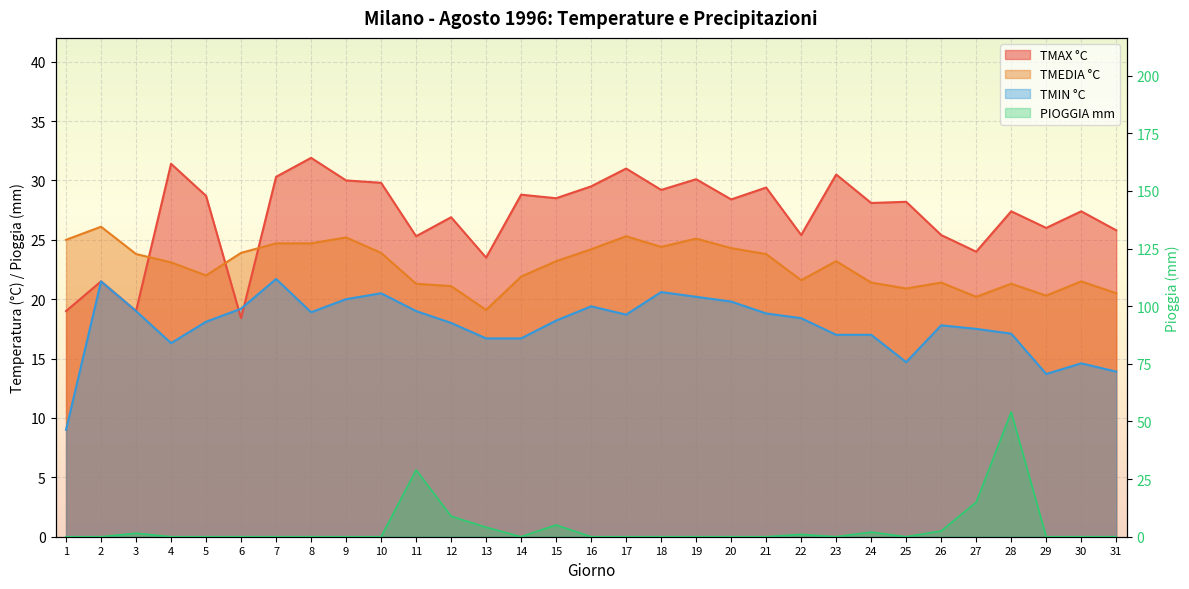

What is the difference between the TMIN °C values at 11 and 27?

1.5